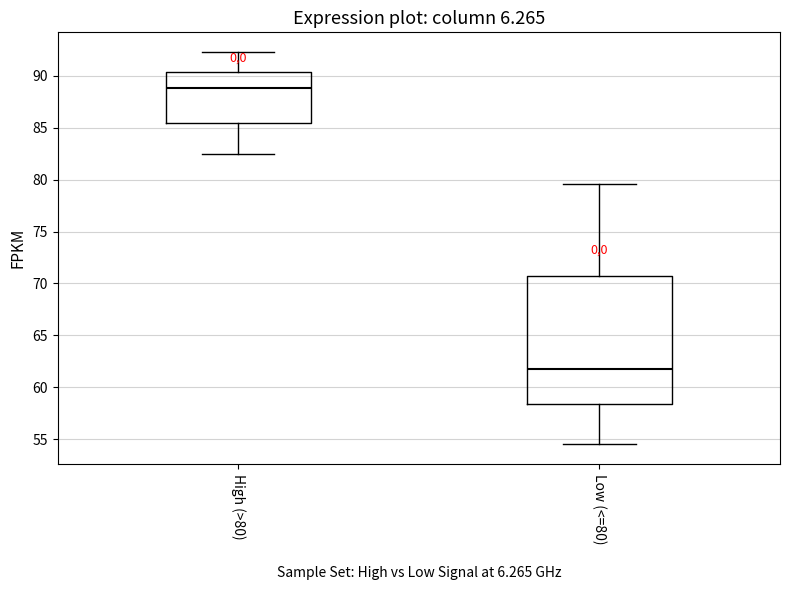

Reading left to right, transcribe this box plot: for each box, give where its median line is, the range the box spans, and where its two whiskers end, as read against the y-axis. The values are not printed on the chart, so give them approximately, as read against the axis.

High (>80): median 89.0, box 85.5 to 90.5, whiskers 82.5 to 92.5
Low (<=80): median 62.0, box 58.5 to 70.5, whiskers 54.5 to 79.5